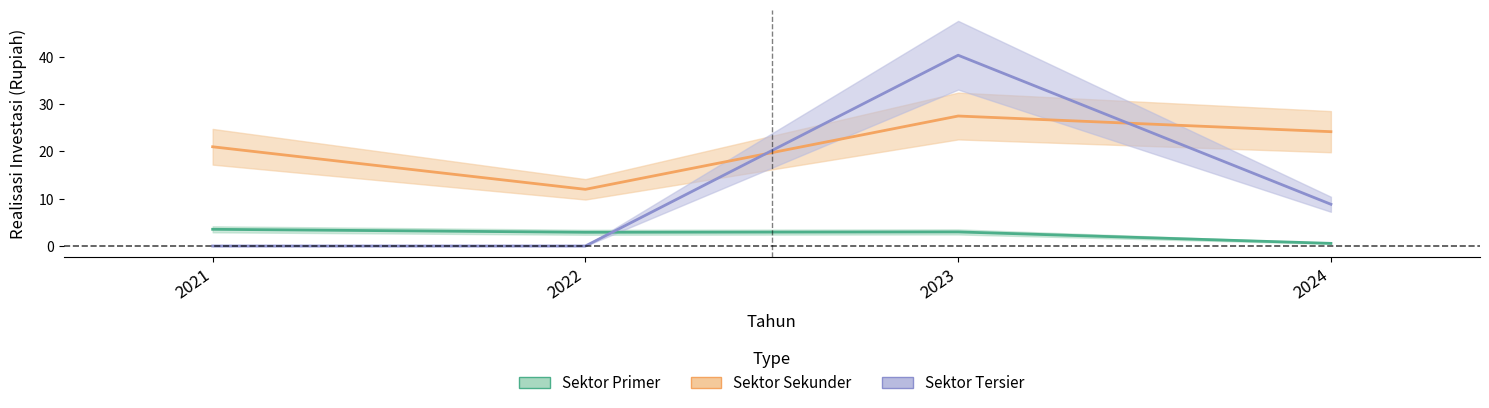

Which series changed the most between 2022 and 2024?

Sektor Sekunder